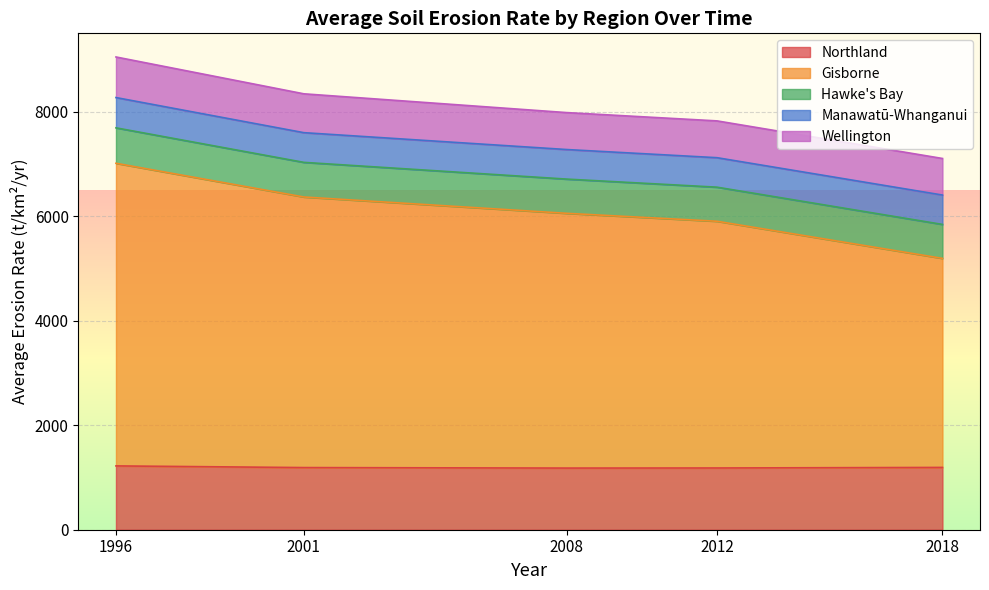

At how many categories does at least one series exceed 797?

5